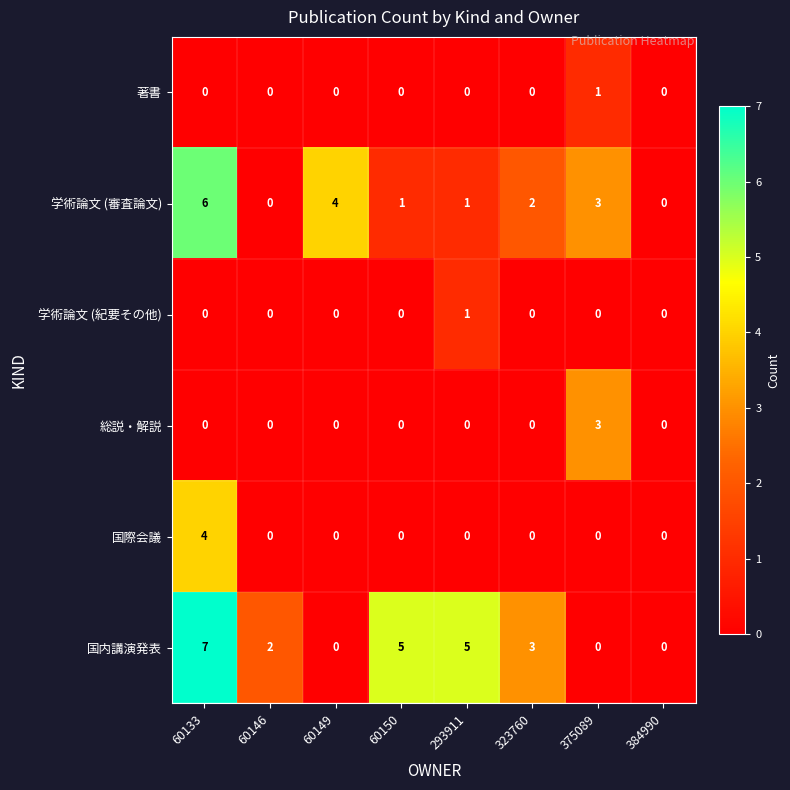

Which series has the largest range (max minus min)?

国内講演発表